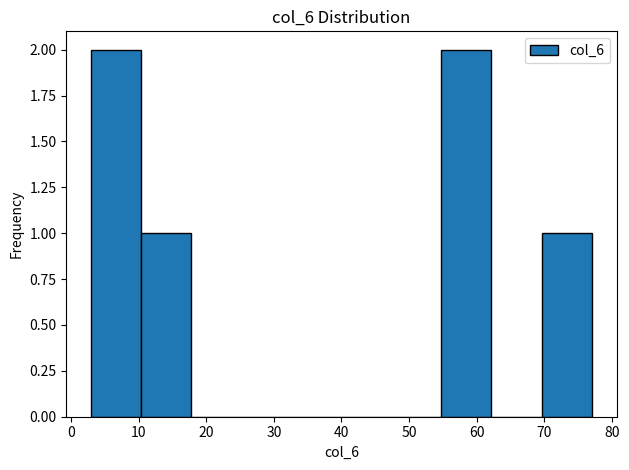

Reading left to right, transcribe this chart: for each bar, give the range it covers on the x-axis and its height. Neither the bar edges nor the heights are printed on the chart, so give them approximately, as read against the axes.

3.0 to 10.4: 2
10.4 to 17.8: 1
17.8 to 25.2: 0
25.2 to 32.6: 0
32.6 to 40.0: 0
40.0 to 47.4: 0
47.4 to 54.8: 0
54.8 to 62.2: 2
62.2 to 69.6: 0
69.6 to 77.0: 1